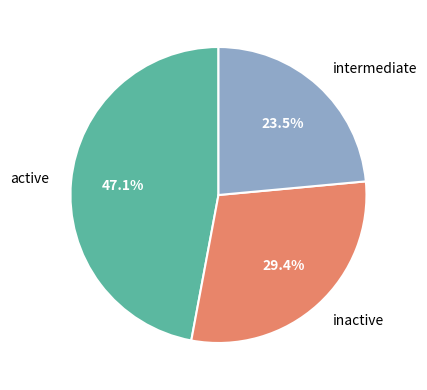

What is the largest slice in the pie chart?

active